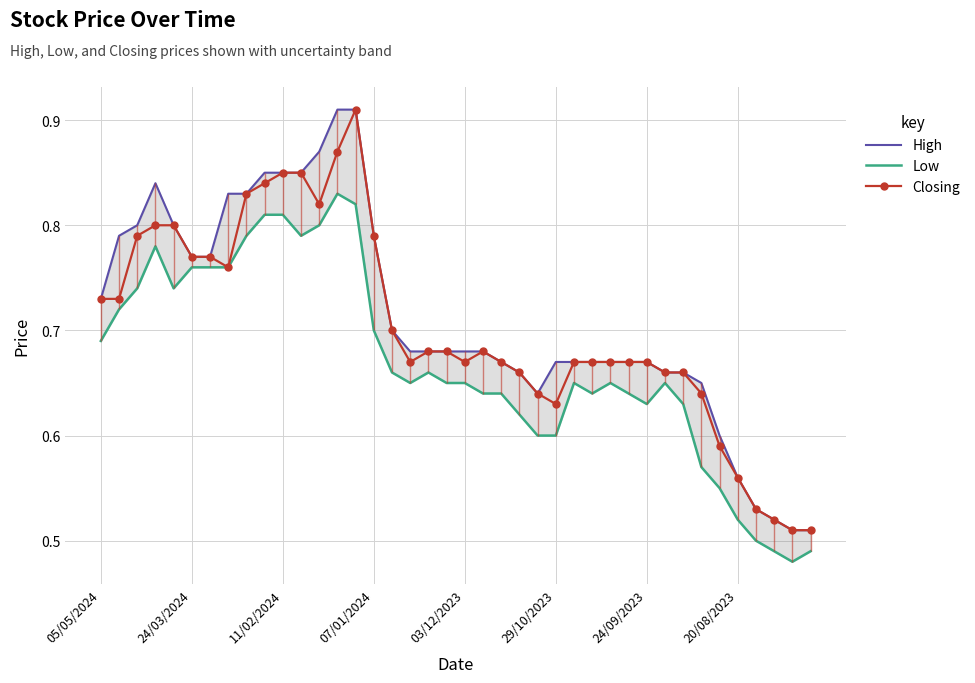

What are all the series names shown in the legend?

High, Low, Closing